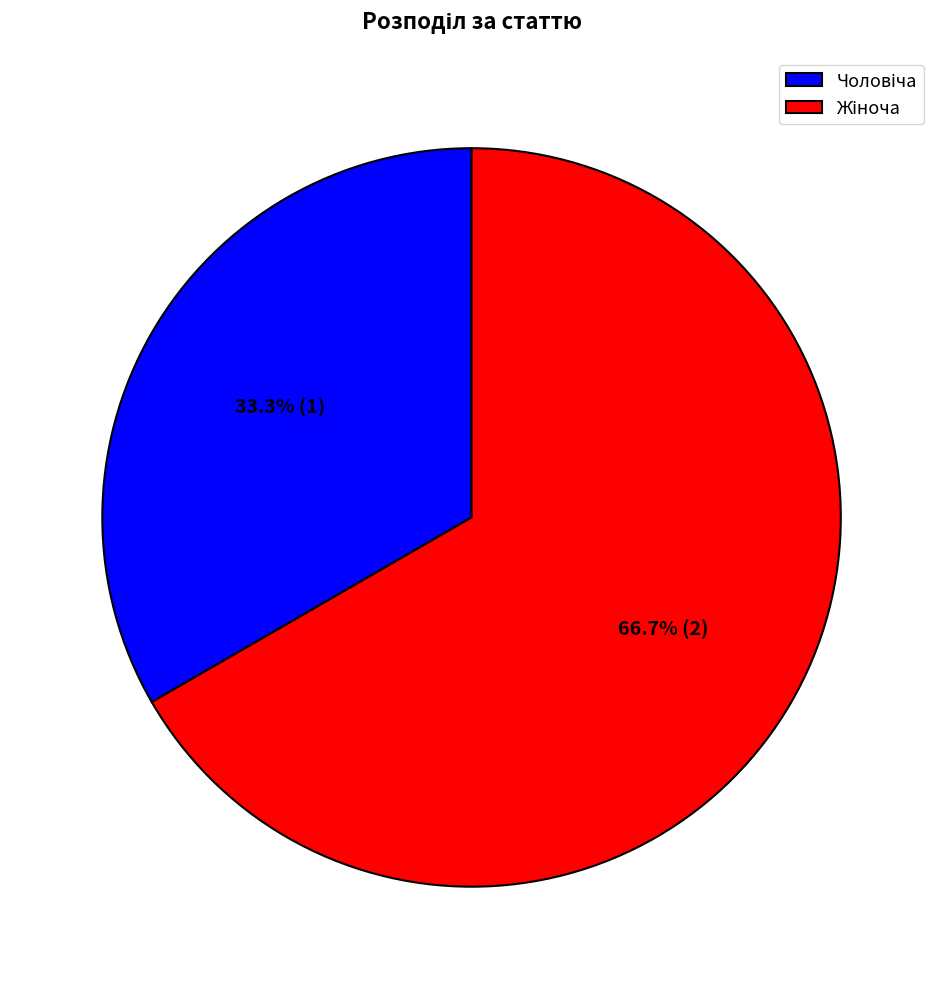

Does any single category account for the majority?

Yes